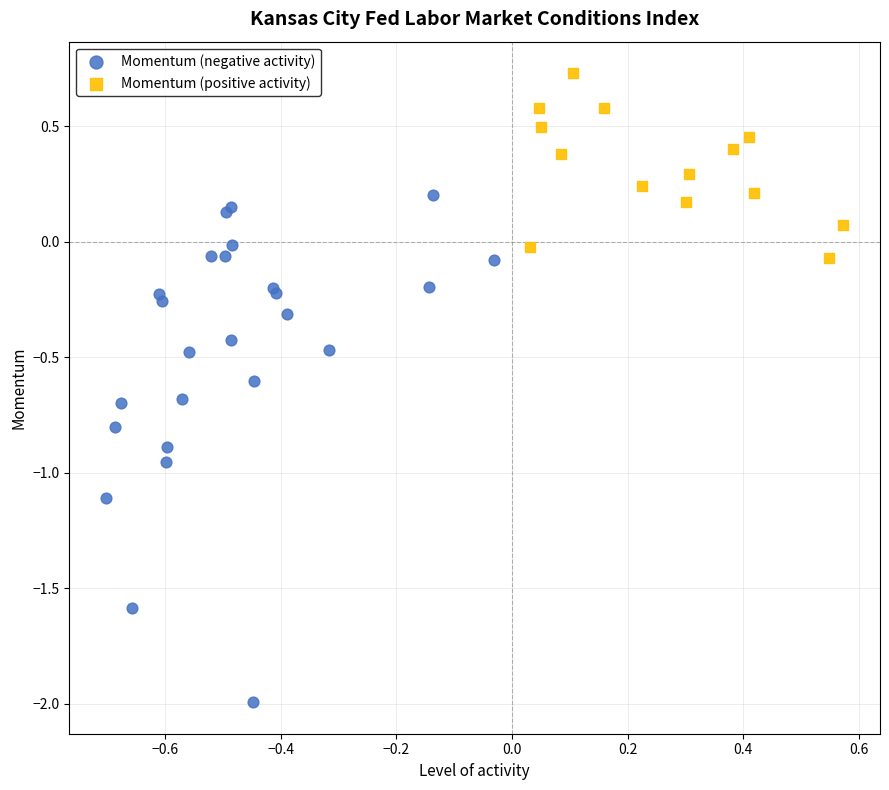

Which series contains the highest Y value?

Momentum (positive activity)